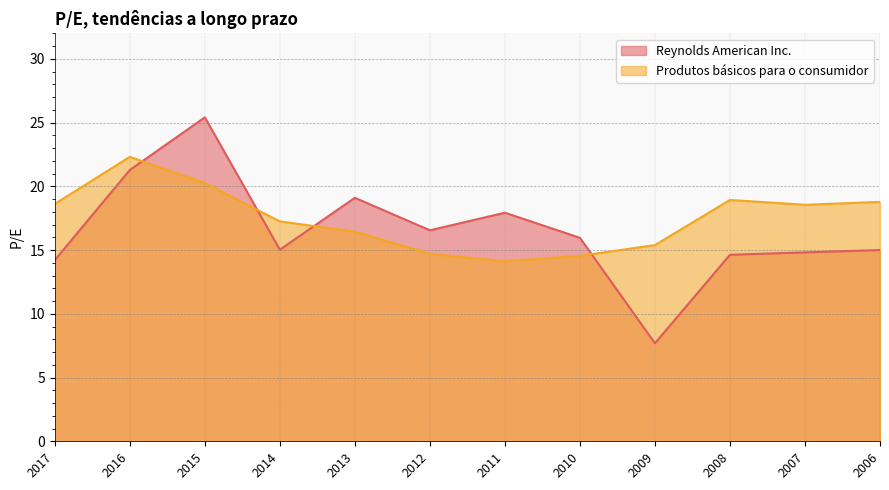

How many categories are shown in the chart?

12